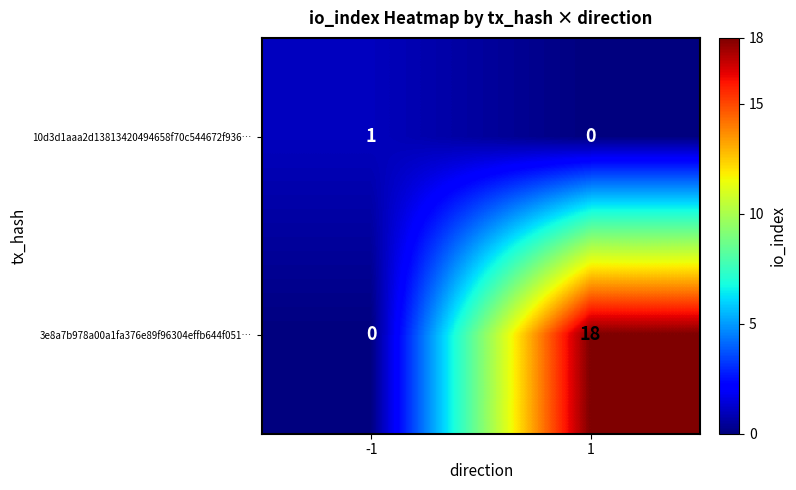

Which category has the highest value across all series?

1